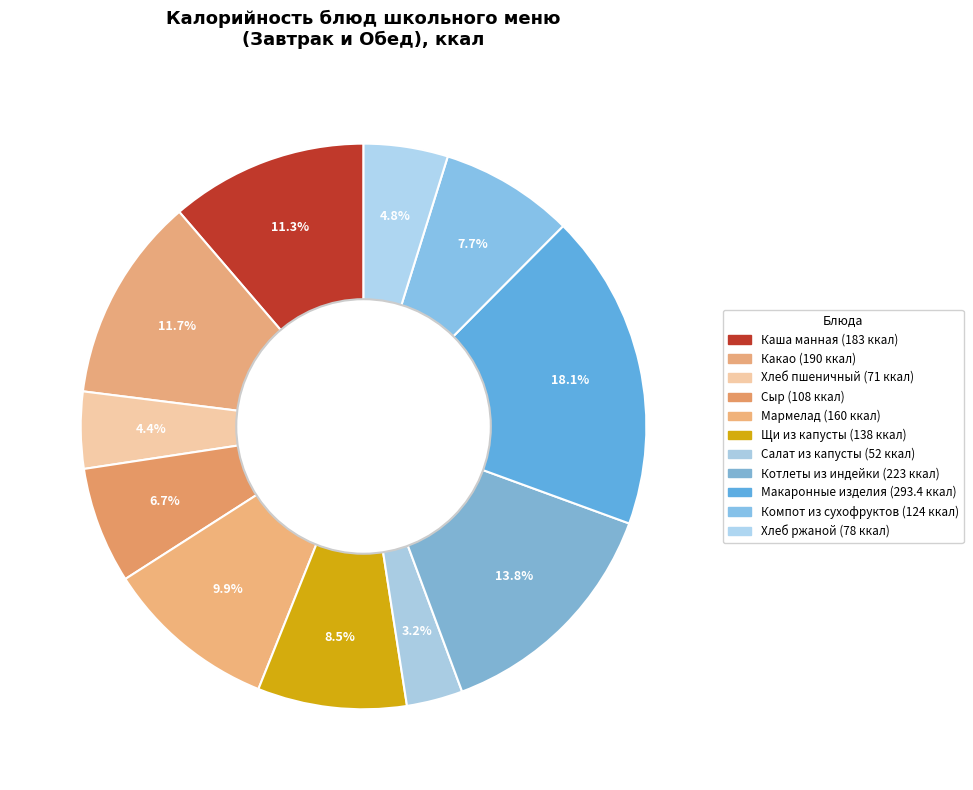

Is the sum of Мармелад and Макаронные изделия greater than half?

No